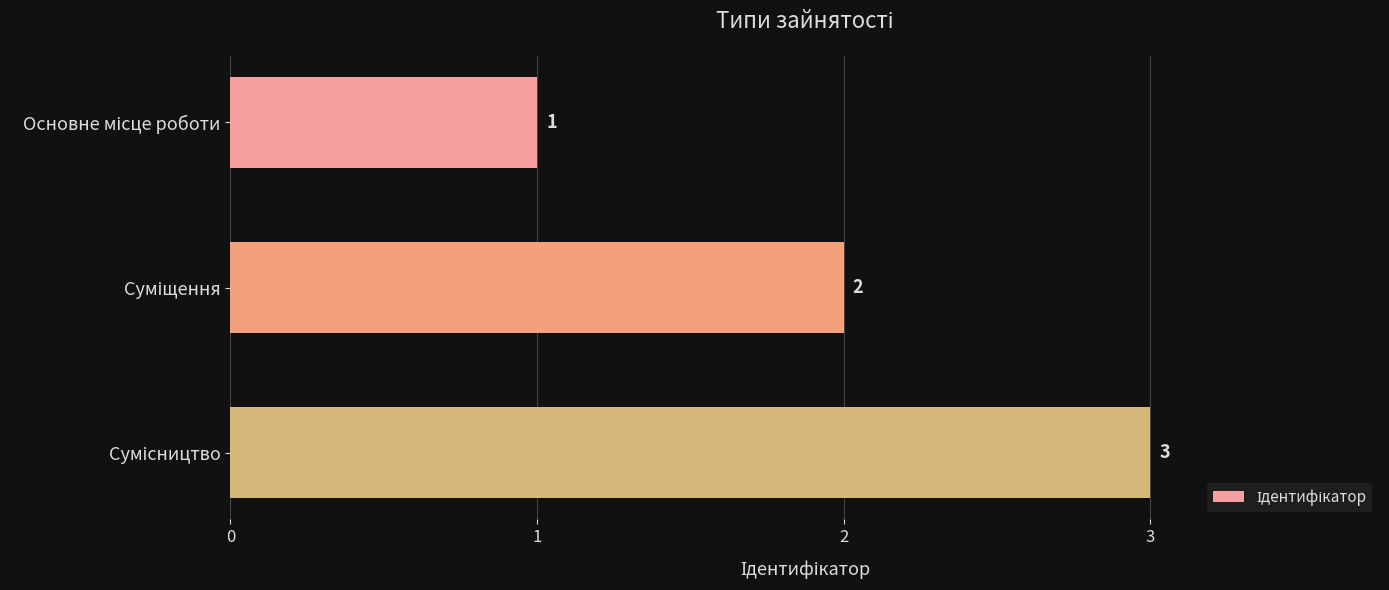

What is the sum of all values?

6